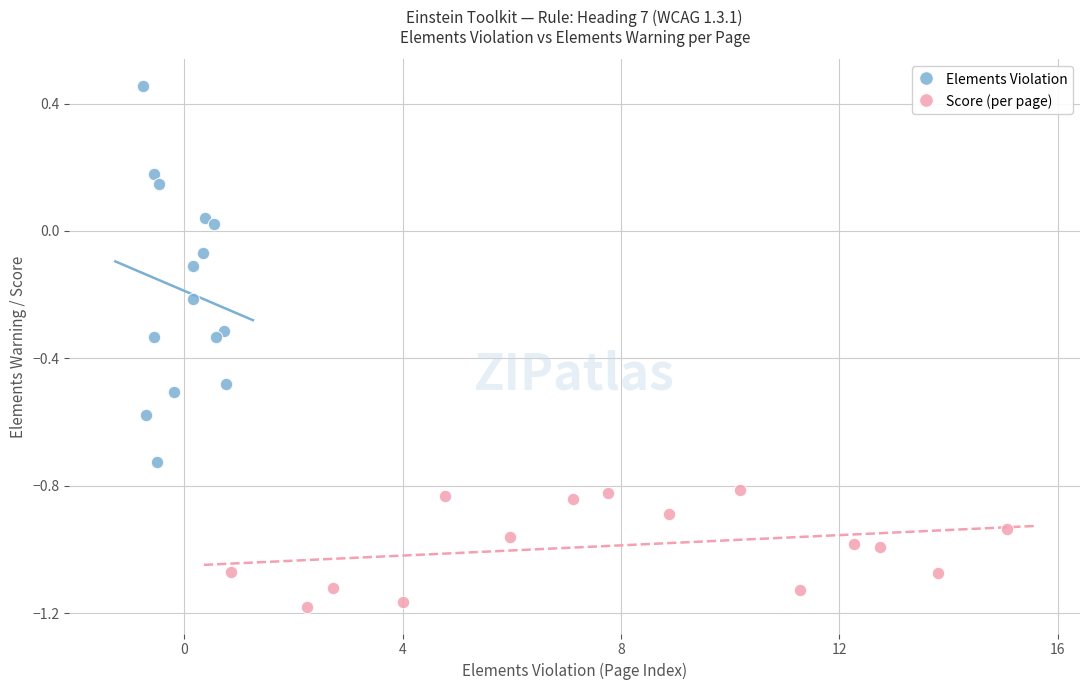

Which series has the widest spread of Y values?

Elements Violation